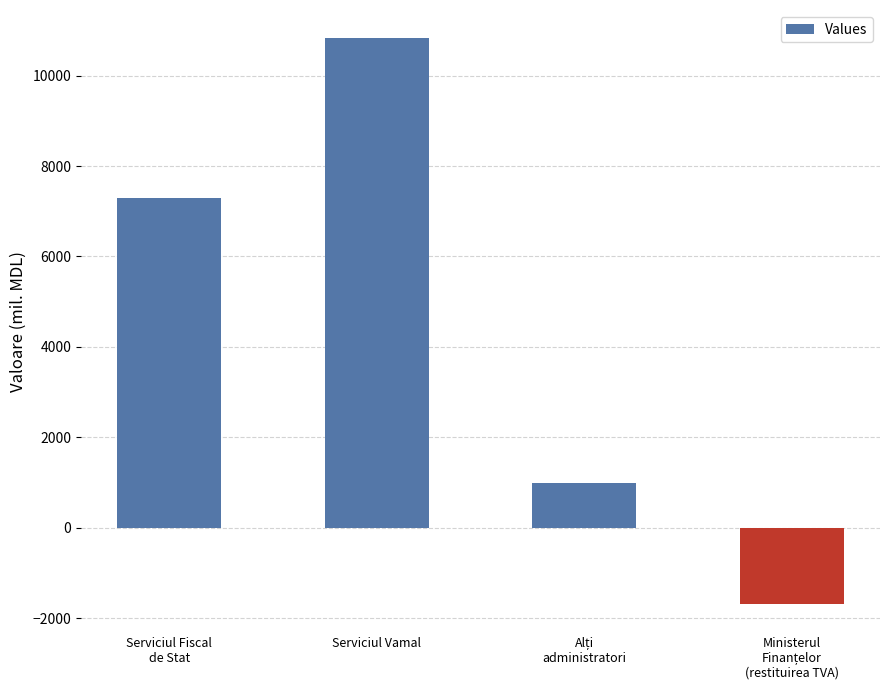

The chart shows a value of 4751.4 at Serviciul Fiscal
de Stat. True or false?

False